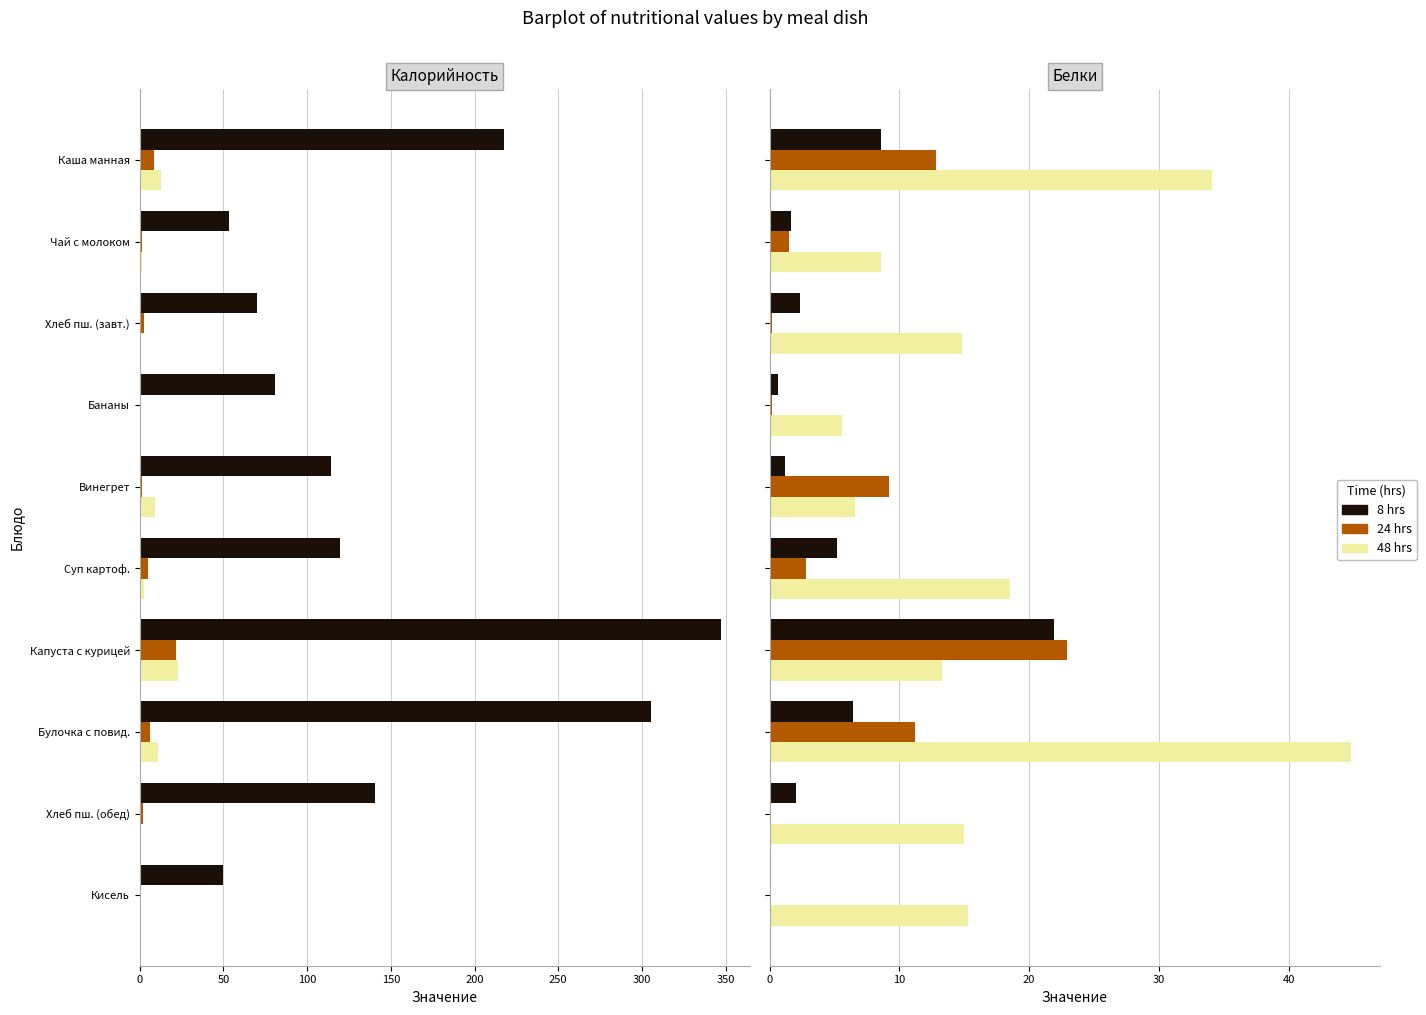

What is the value of the 48 hrs bar at the 5th from the left?

6.6